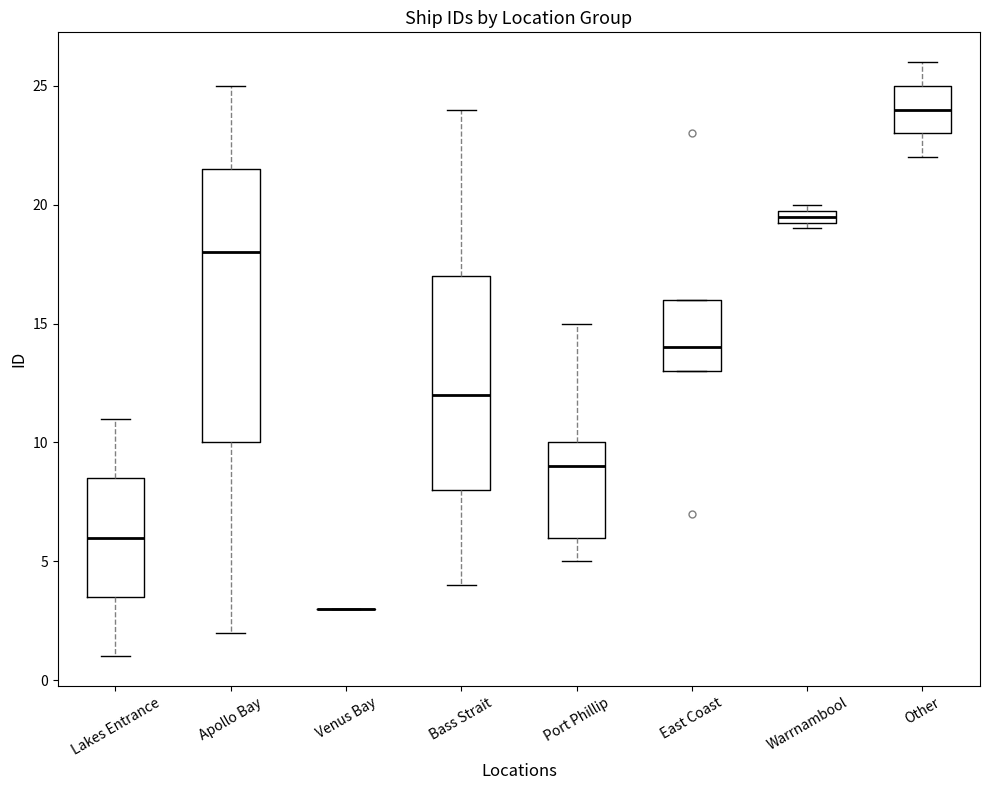

Where does the upper whisker of the box for Other end on the y-axis? The values are not printed on the chart, so give them approximately, as read against the axis.

26.0